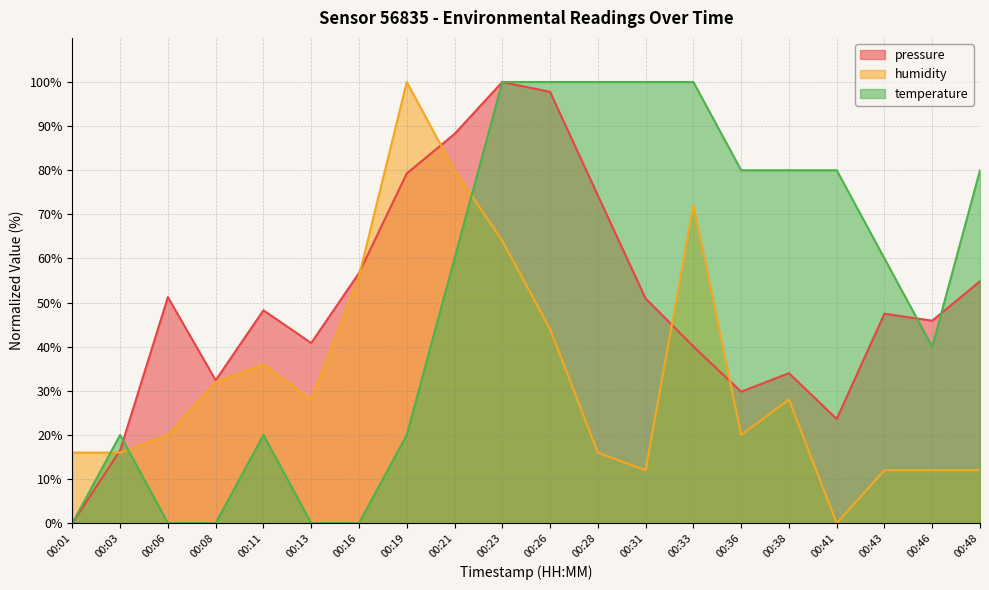

The pressure series shows 33.5 at 00:48. True or false?

False